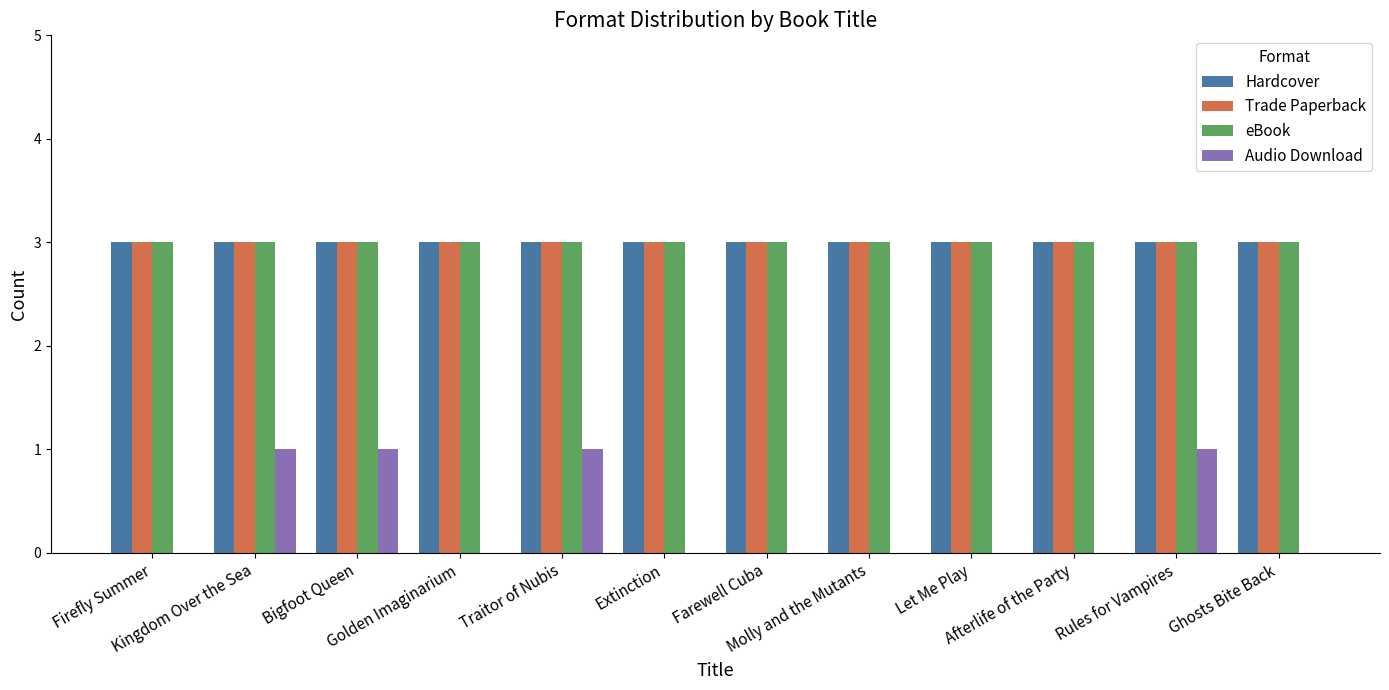

What is the greatest value displayed?

3